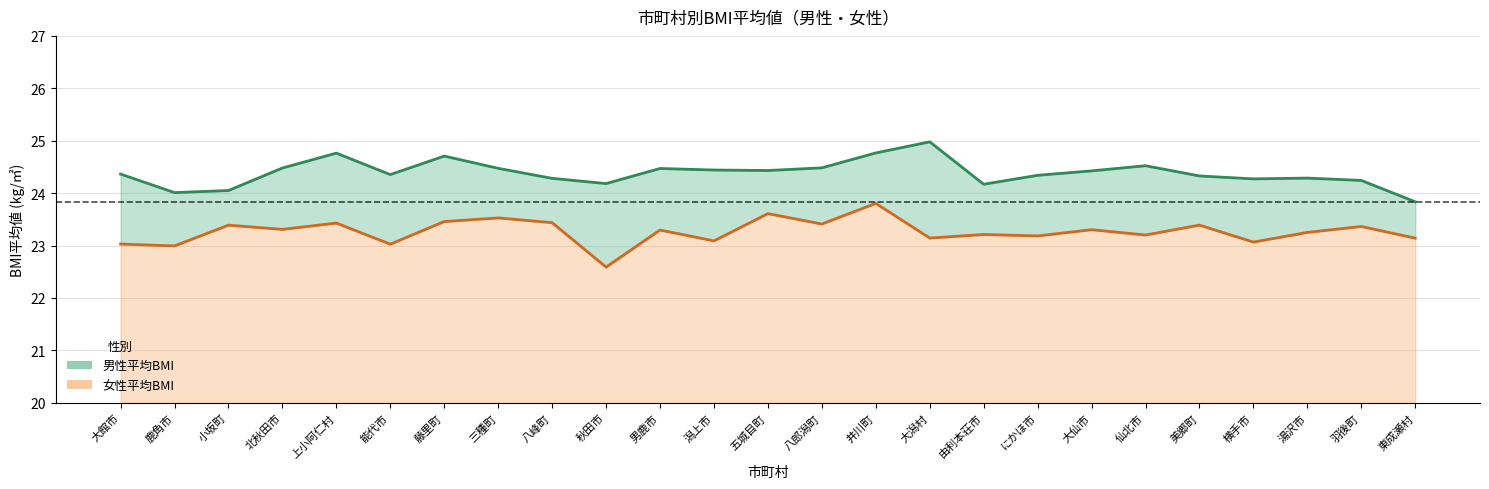

Is the value of 男性平均BMI at 東成瀬村 greater than the value of 女性平均BMI at 湯沢市?

Yes